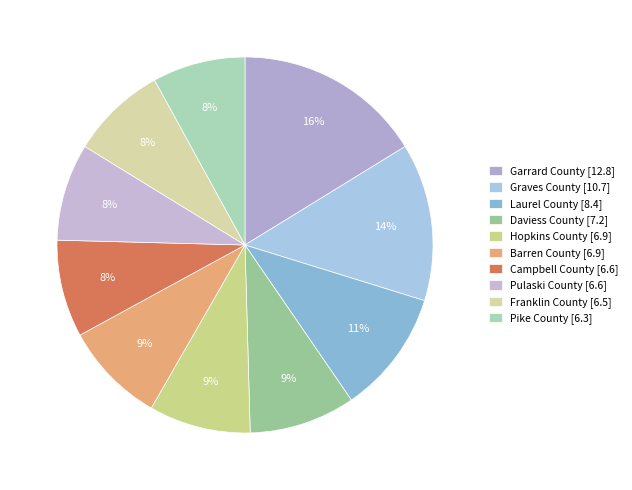

To the nearest percent, what portion does Campbell County represent?

8%